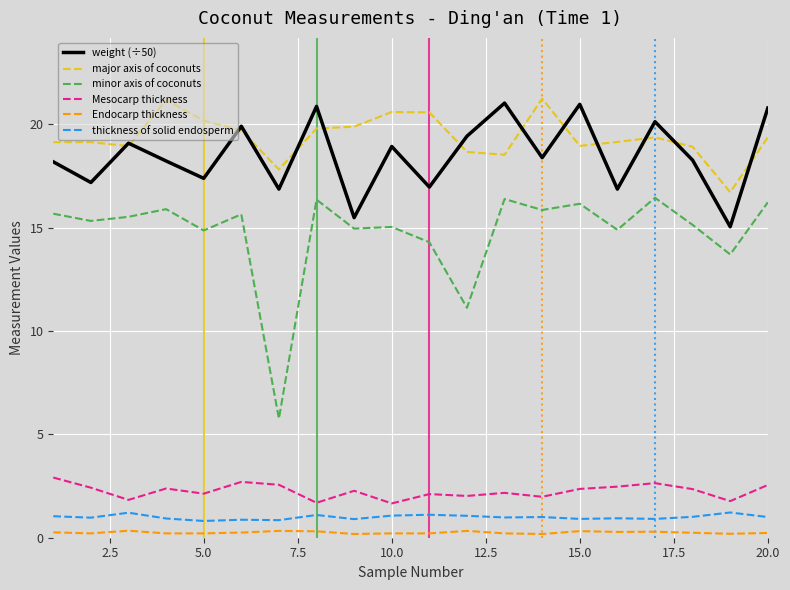

Which series has the largest range (max minus min)?

minor axis of coconuts